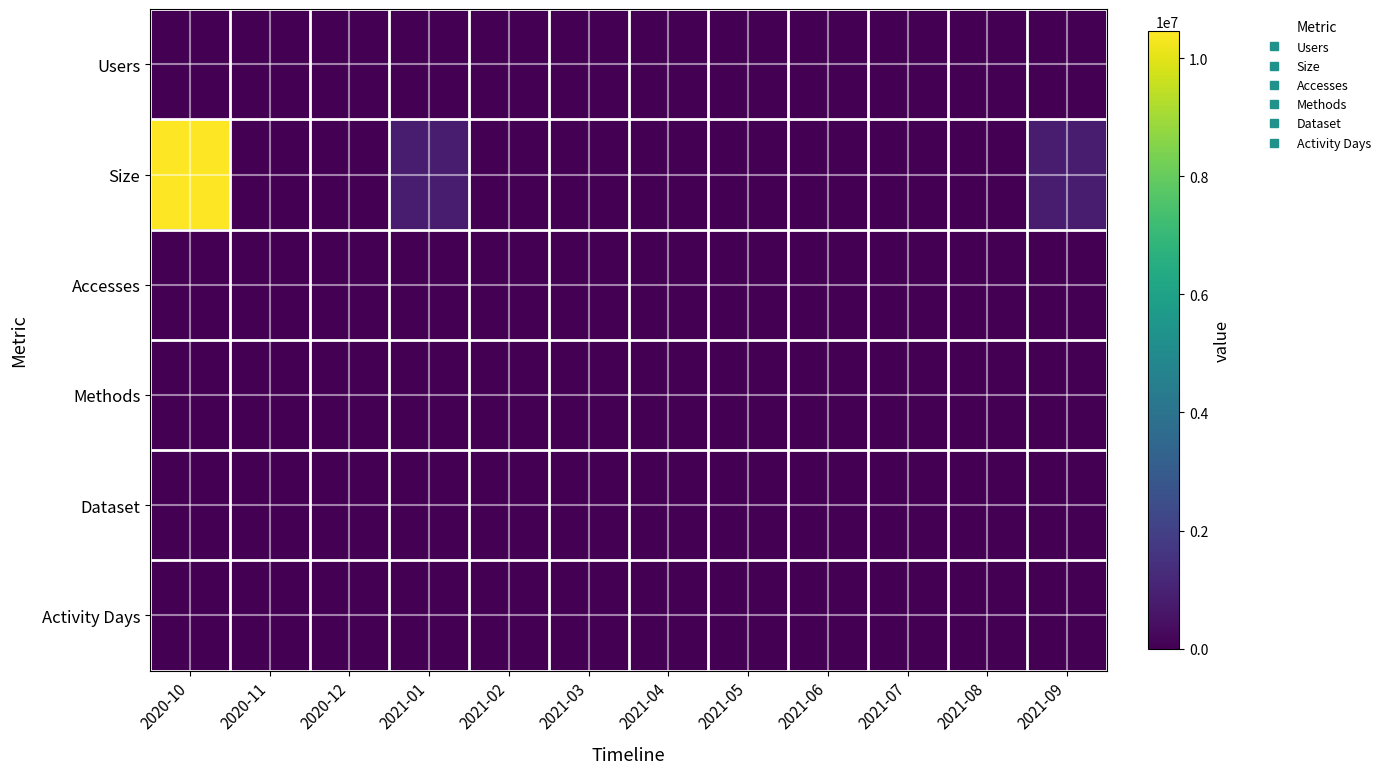

At which category does the chart reach its minimum across all series?

2020-11